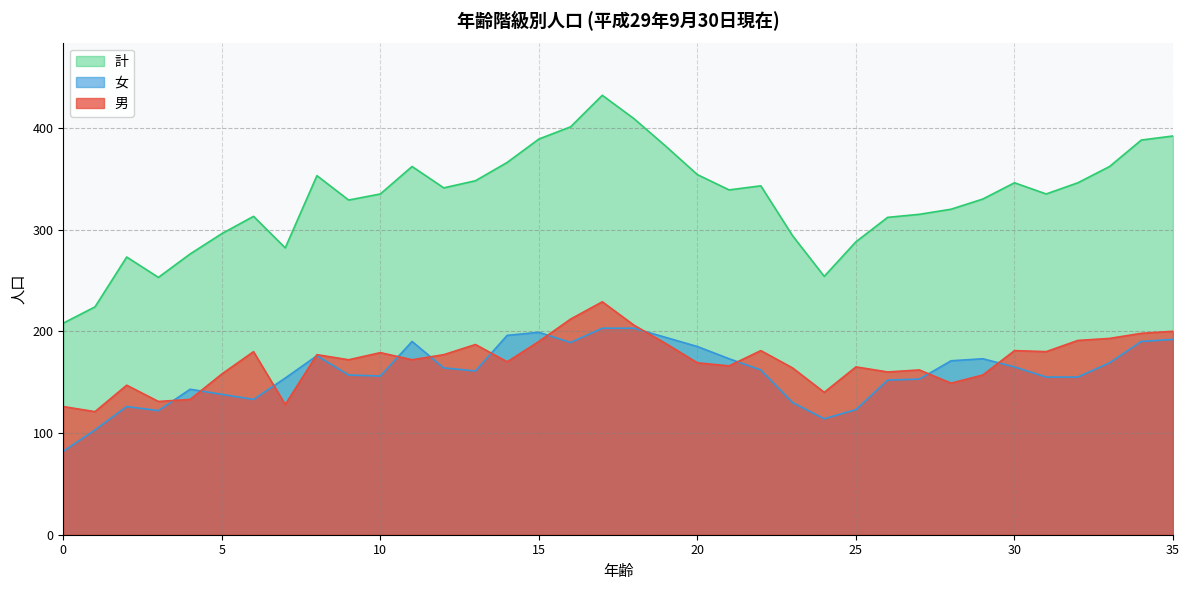

Does the chart have visible grid lines?

Yes